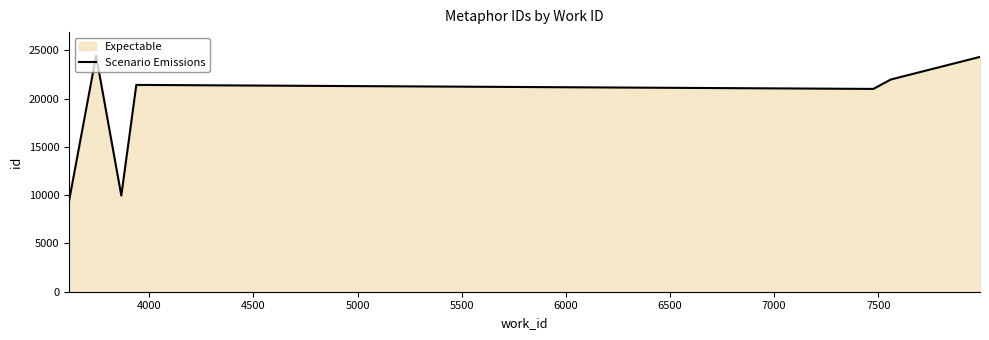

True or false: the data has more than 2 interior local peaks.

False